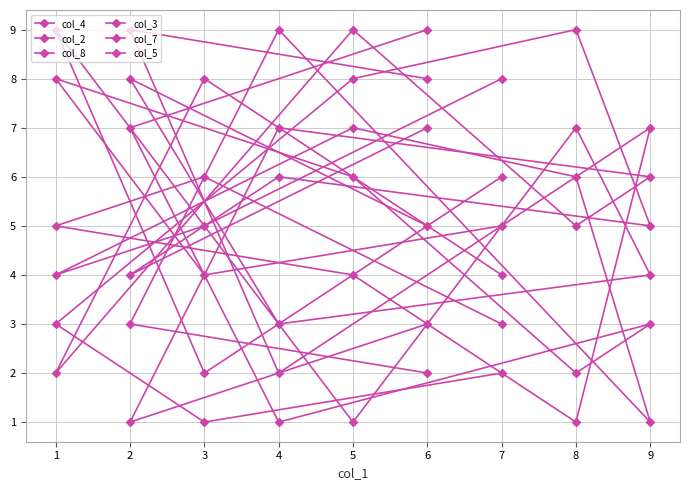

Which series changed the most between 2 and 5?

col_2